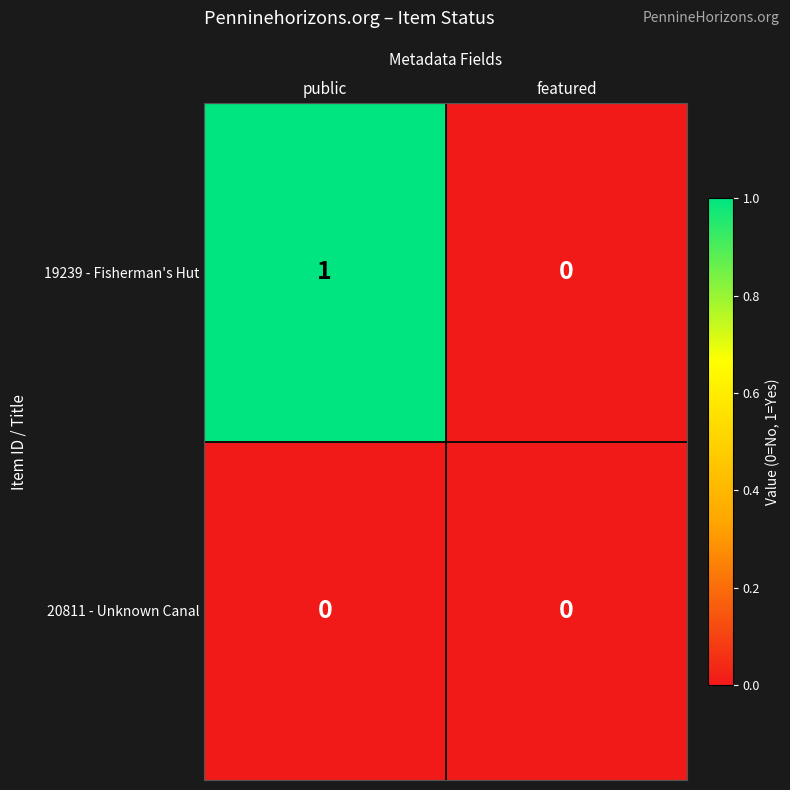

Which category has the highest value across all series?

public